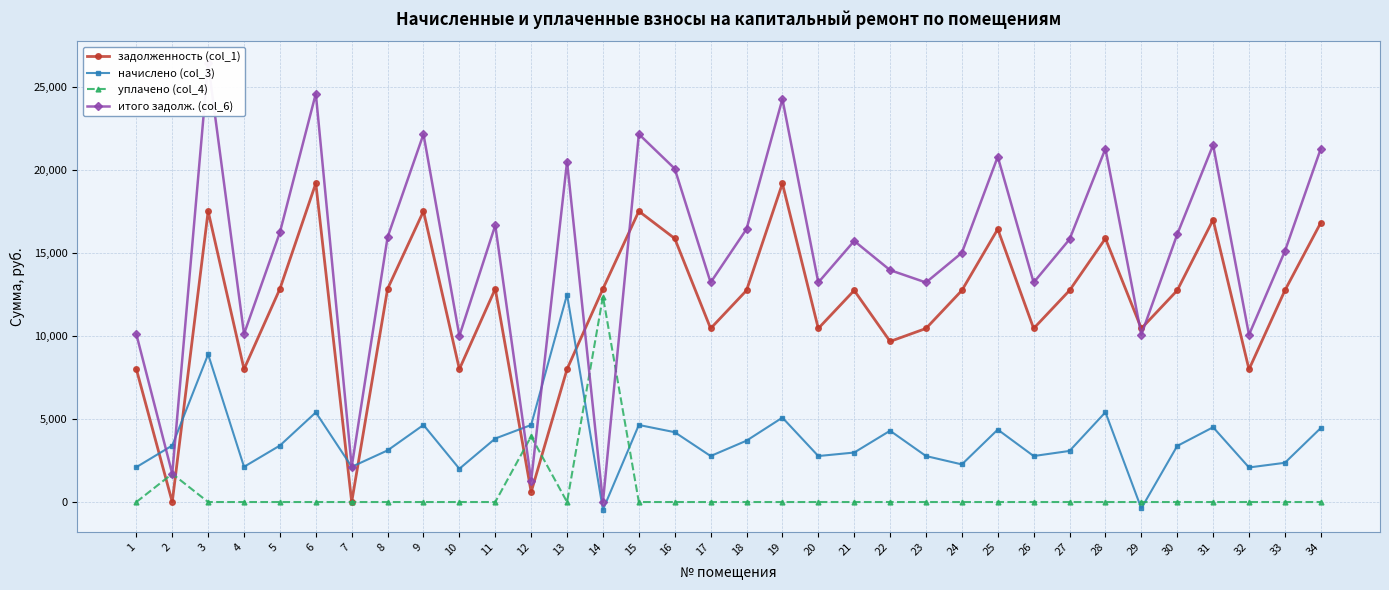

Rank the series by their maximum value, from highest to lowest.

итого задолж. (col_6), задолженность (col_1), начислено (col_3), уплачено (col_4)